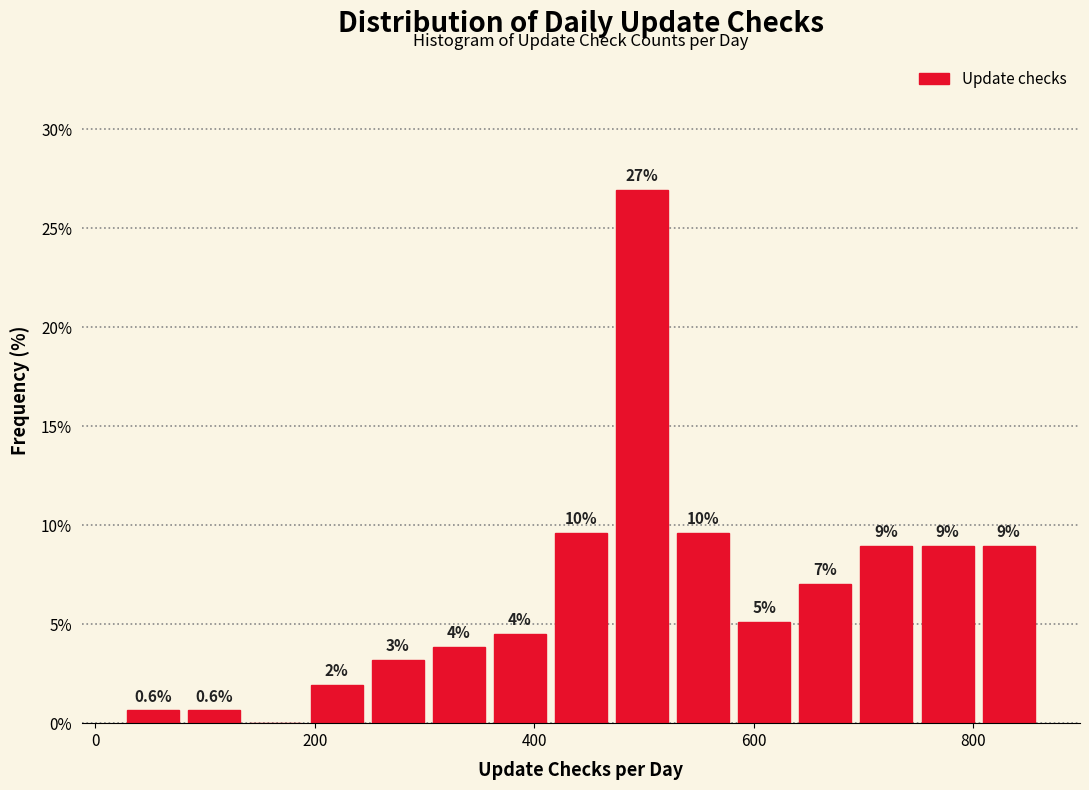

Around what value on the x-axis is the tallest bar? Give the approximate position of its centre, as read against the axis.

500